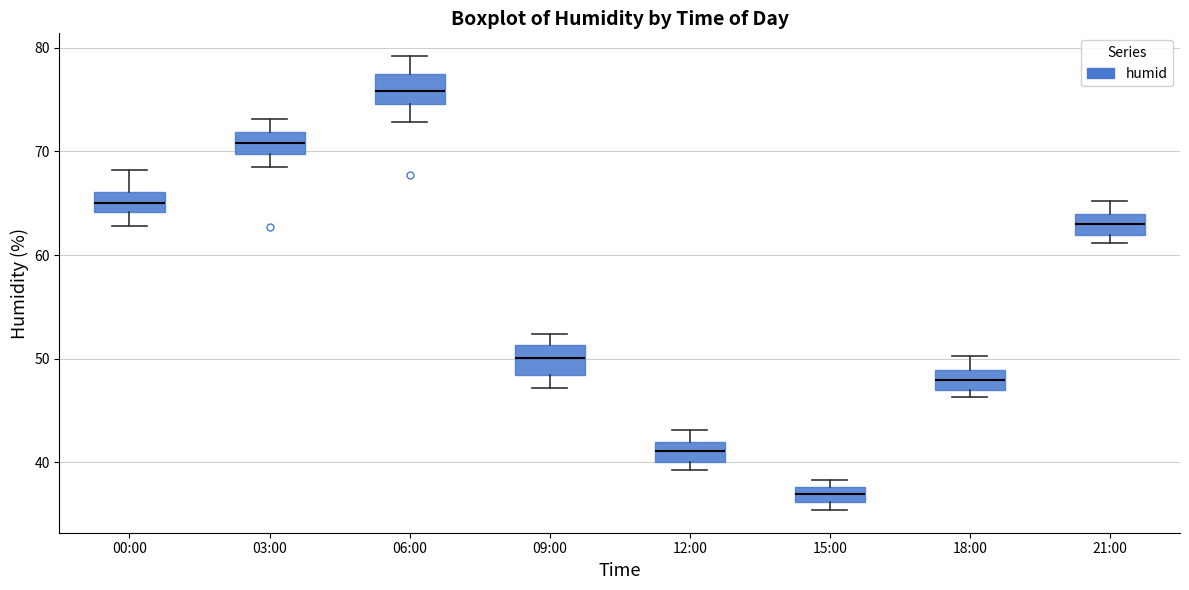

Which box has the lowest median line?

15:00